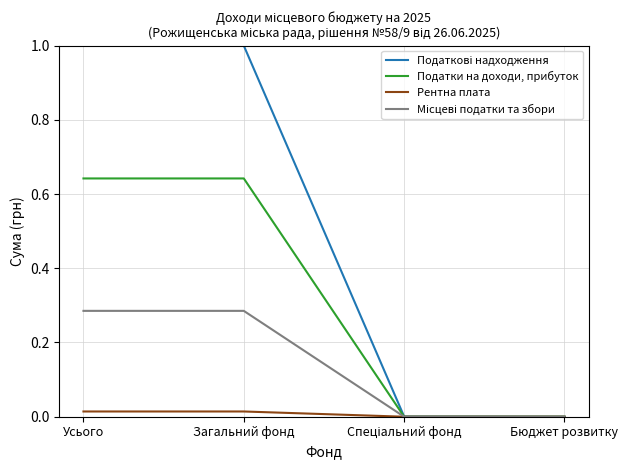

What is the maximum value shown in the chart?

1.0